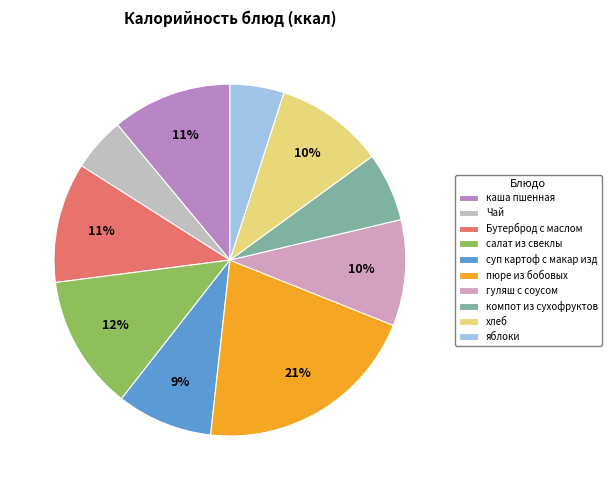

The Бутерброд с маслом slice represents 19% of the pie. True or false?

False